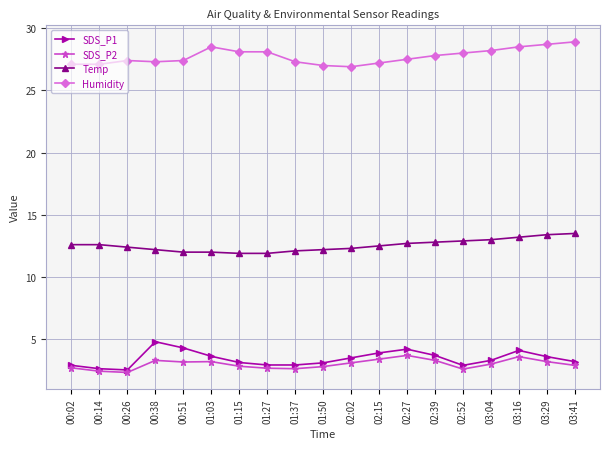

True or false: Humidity and Temp intersect in this chart.

False